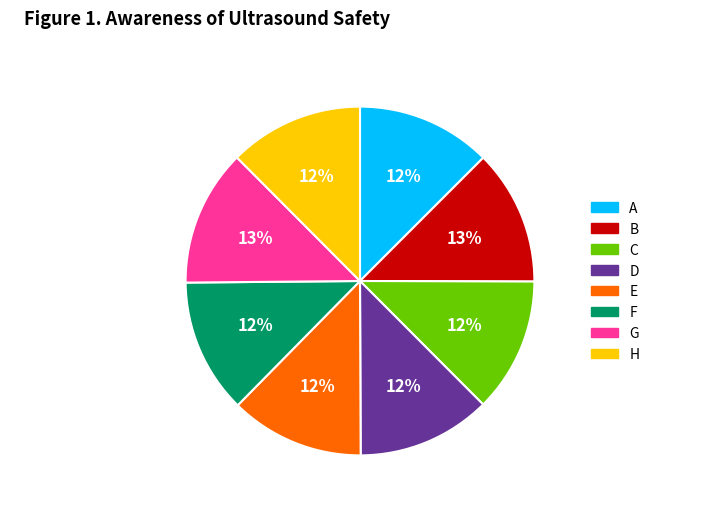

To the nearest percent, what portion does F represent?

12%